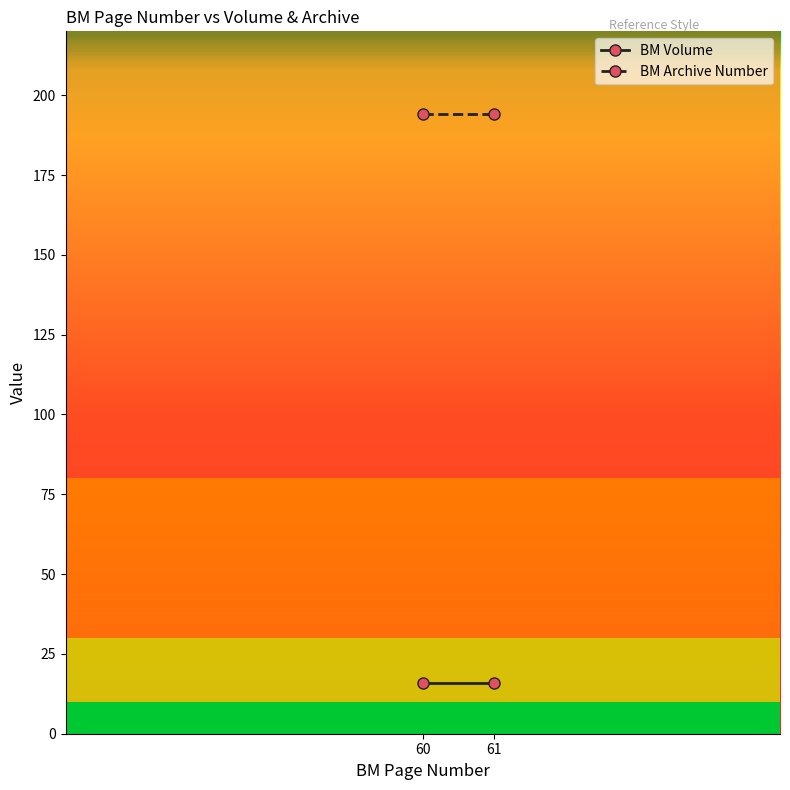

What is the total value across all series at 60?

210